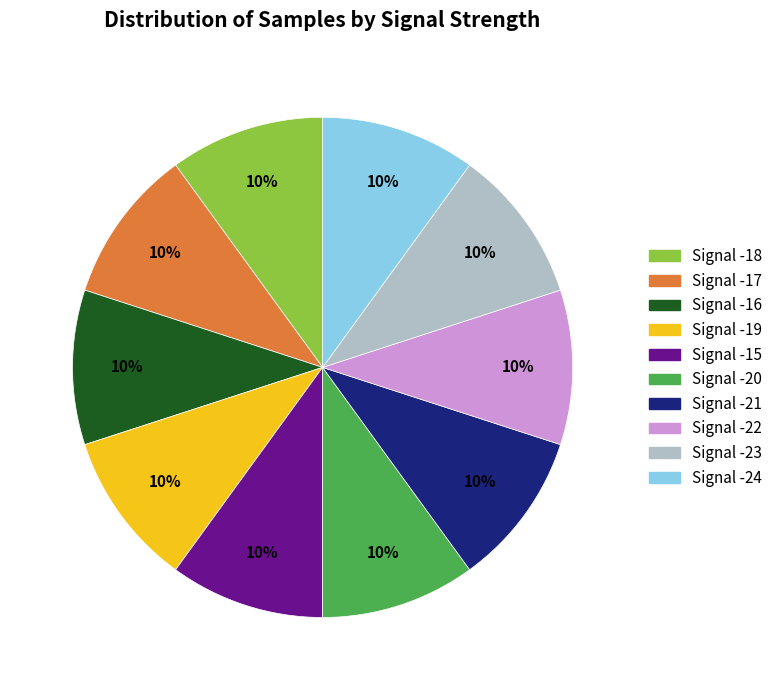

What percentage is the Signal -19 slice, to the nearest percent?

10%